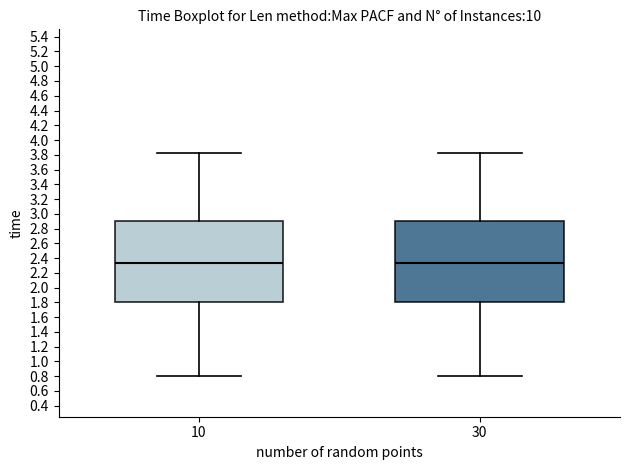

Reading left to right, transcribe this box plot: for each box, give where its median line is, the range the box spans, and where its two whiskers end, as read against the y-axis. The values are not printed on the chart, so give them approximately, as read against the axis.

10: median 2.34, box 1.80 to 2.90, whiskers 0.80 to 3.84
30: median 2.34, box 1.80 to 2.90, whiskers 0.80 to 3.84